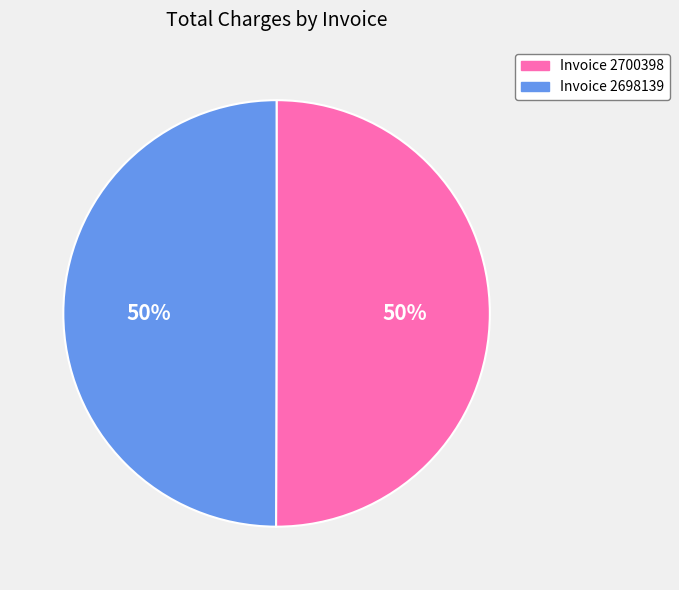

How many segments does this pie chart have?

2